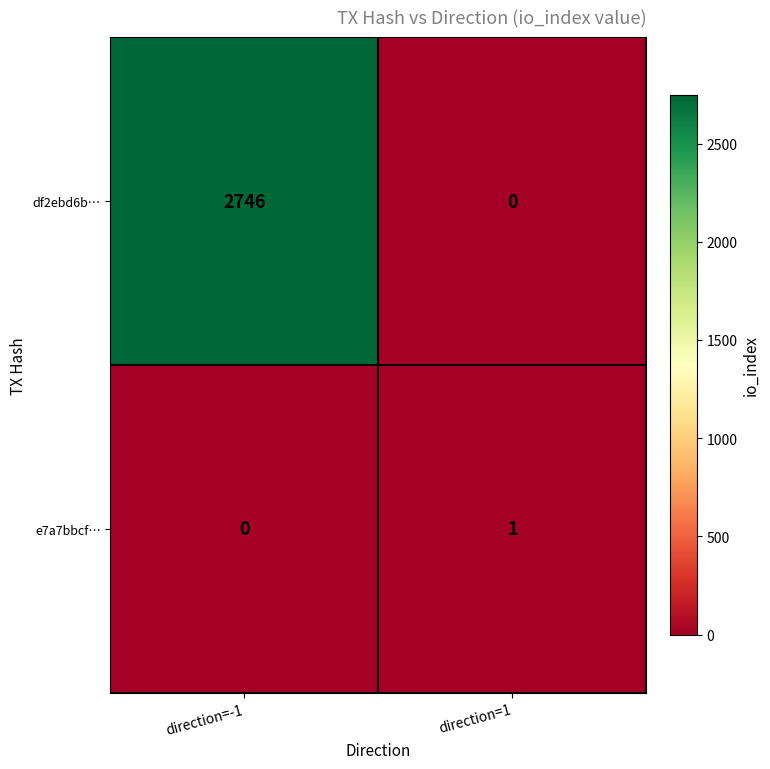

List the labels in order of e7a7bbcf… value, largest first.

direction=1, direction=-1